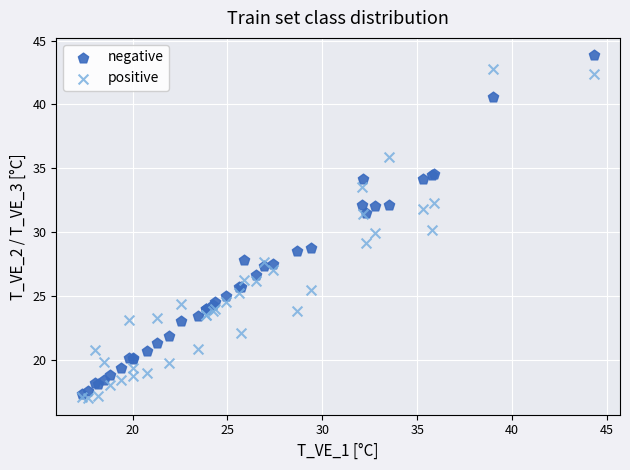

What are all the series names shown in the legend?

negative, positive